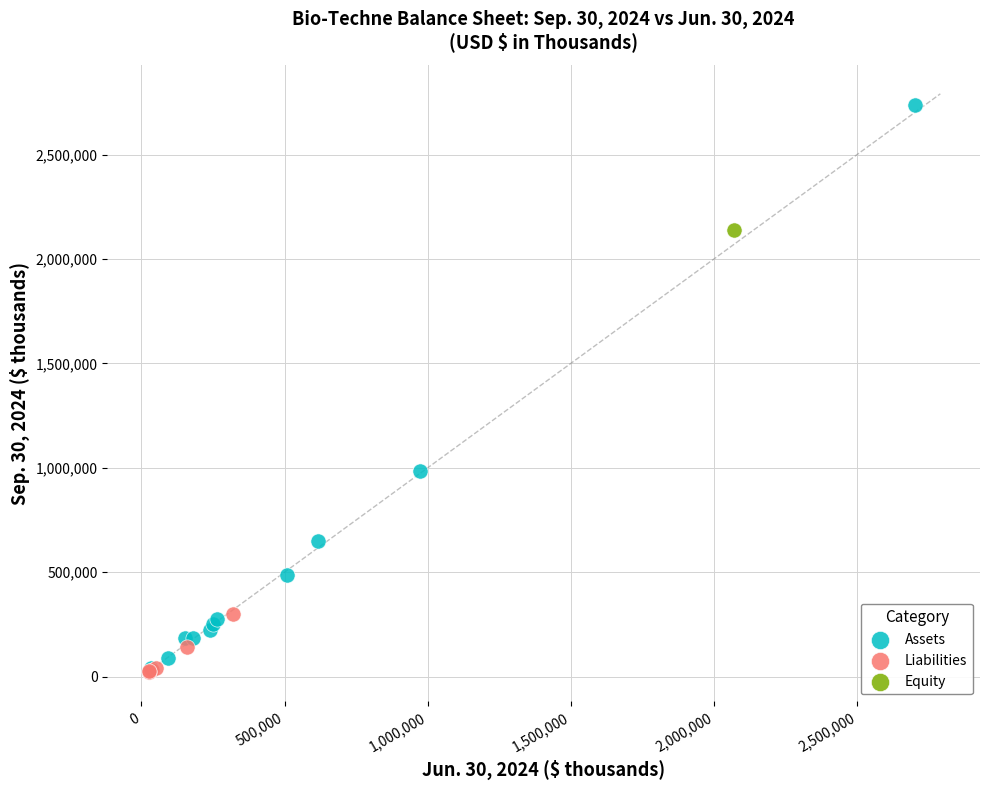

What are all the series names shown in the legend?

Assets, Liabilities, Equity